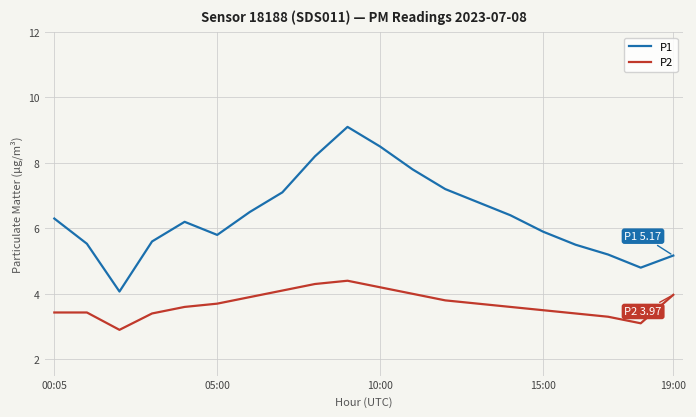

True or false: P1 and P2 cross at least once.

False